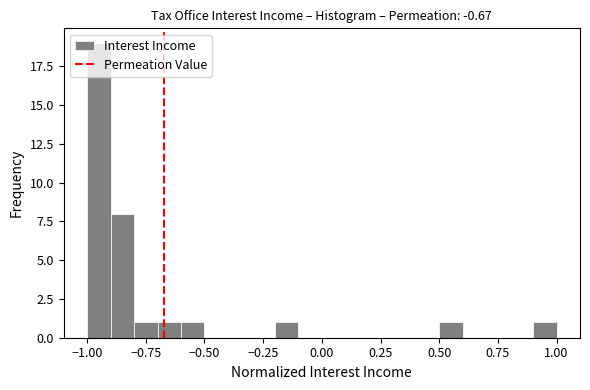

Read against the x-axis, roughly where is the centre of the tallest bar?

-0.95